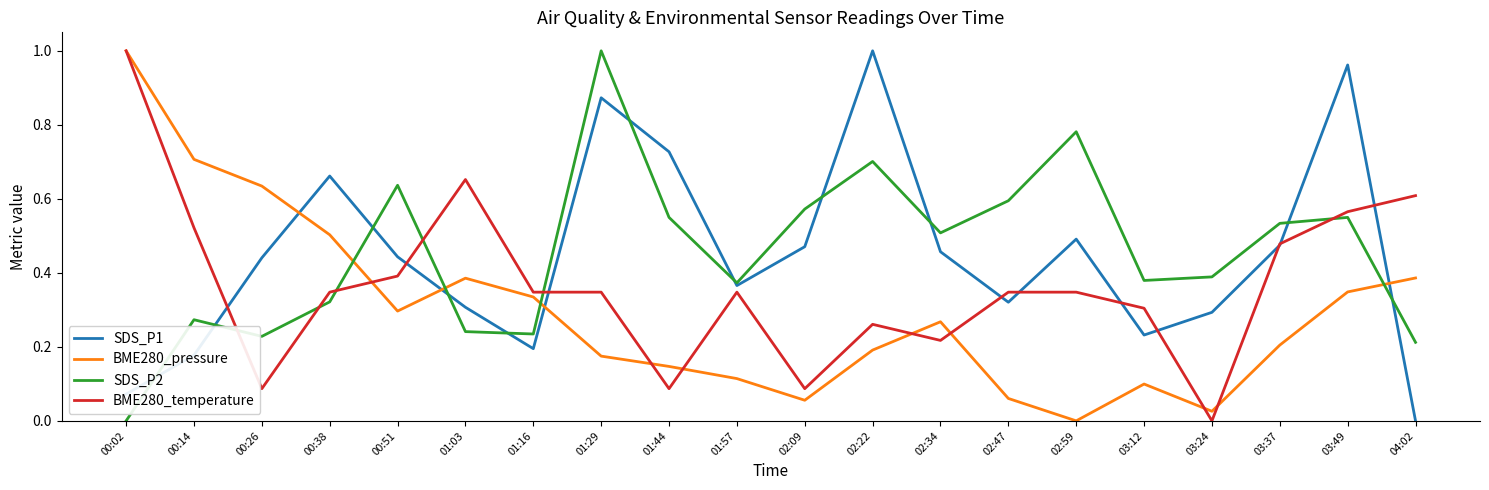

Between 00:38 and 04:02, which series saw the biggest shift?

SDS_P1